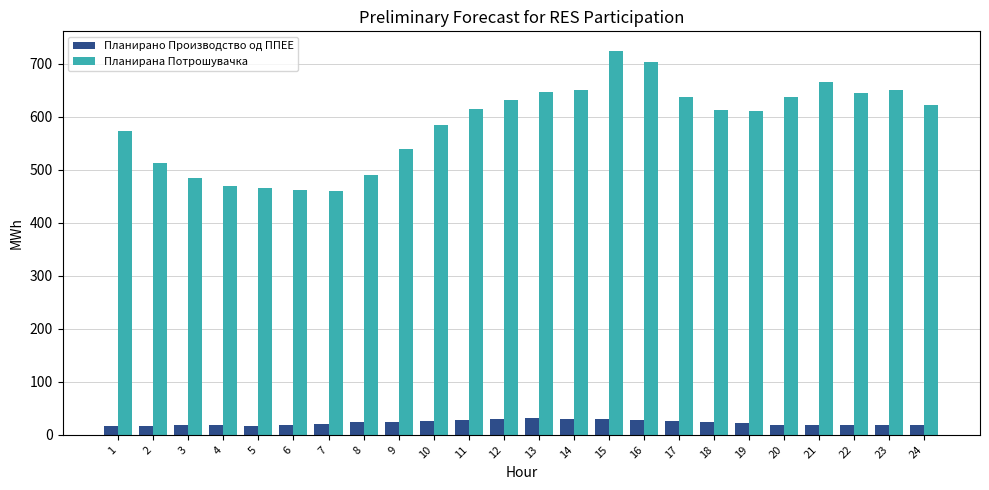

List the series in order of their peak value, highest first.

Планирана Потрошувачка, Планирано Производство од ППЕЕ